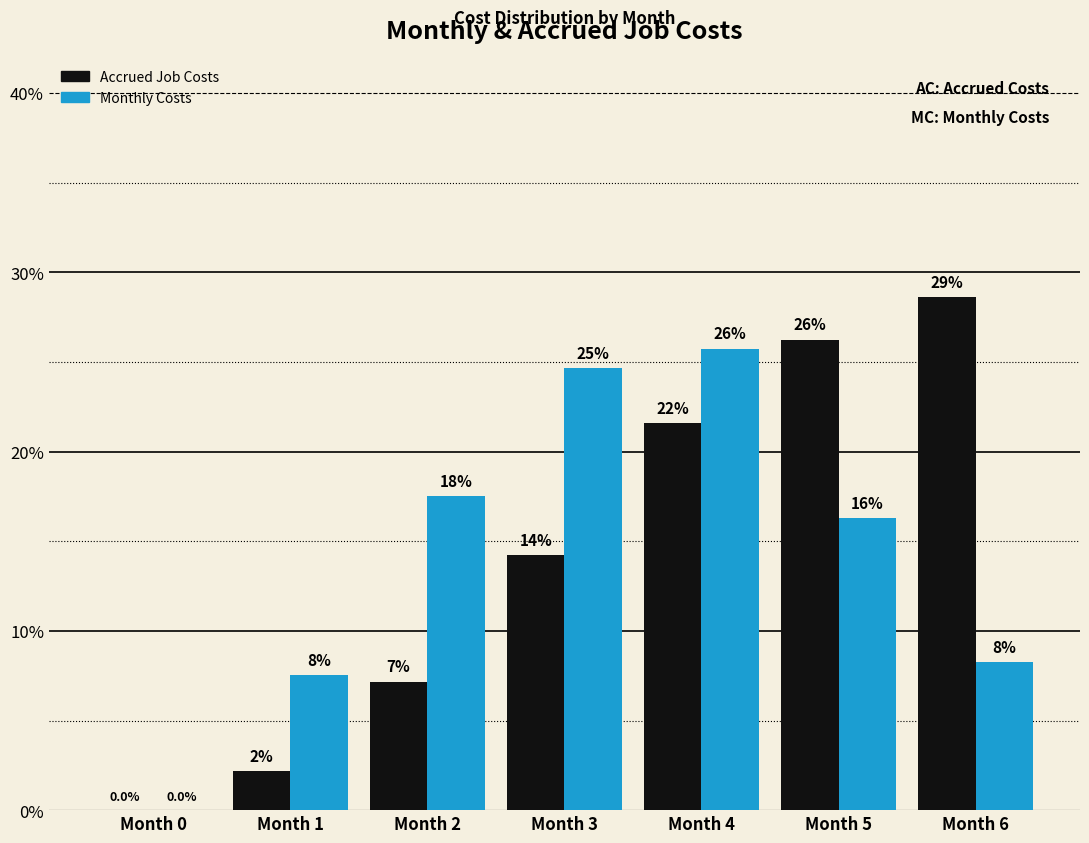

Are the bars grouped side by side (vs. stacked)?

Yes